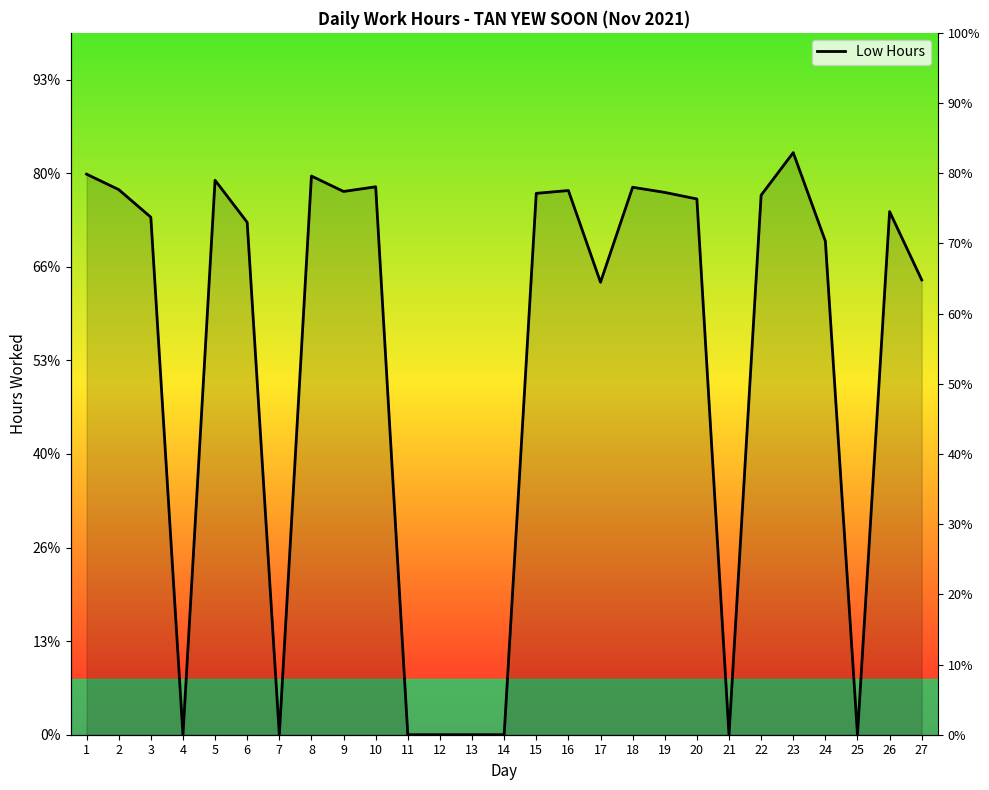

What value does the data have at 6?

10.9